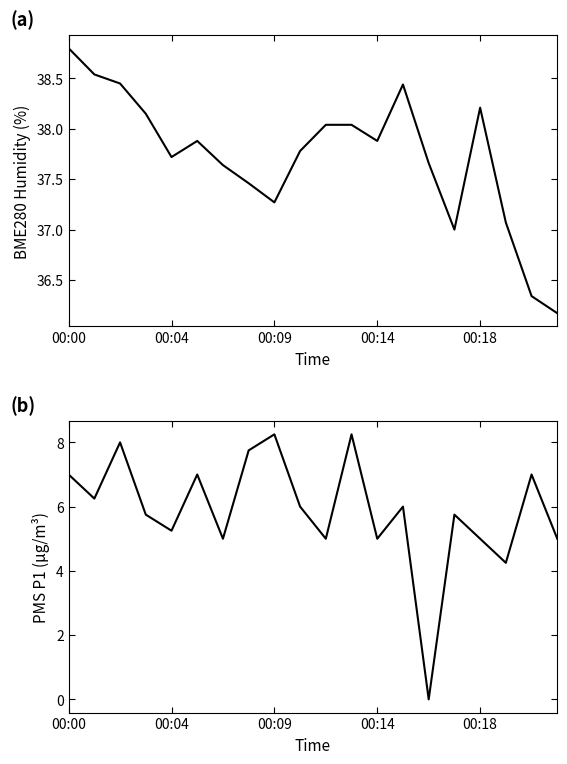

Is the value of BME280_humidity at 11 greater than the value of PMS_P1 at 00:18?

Yes